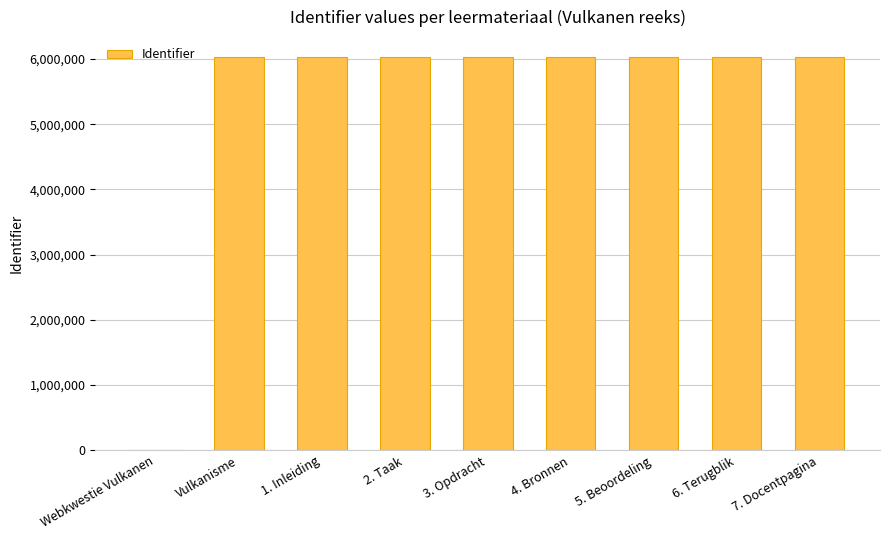

Between Webkwestie Vulkanen and 1. Inleiding, which is larger?

1. Inleiding